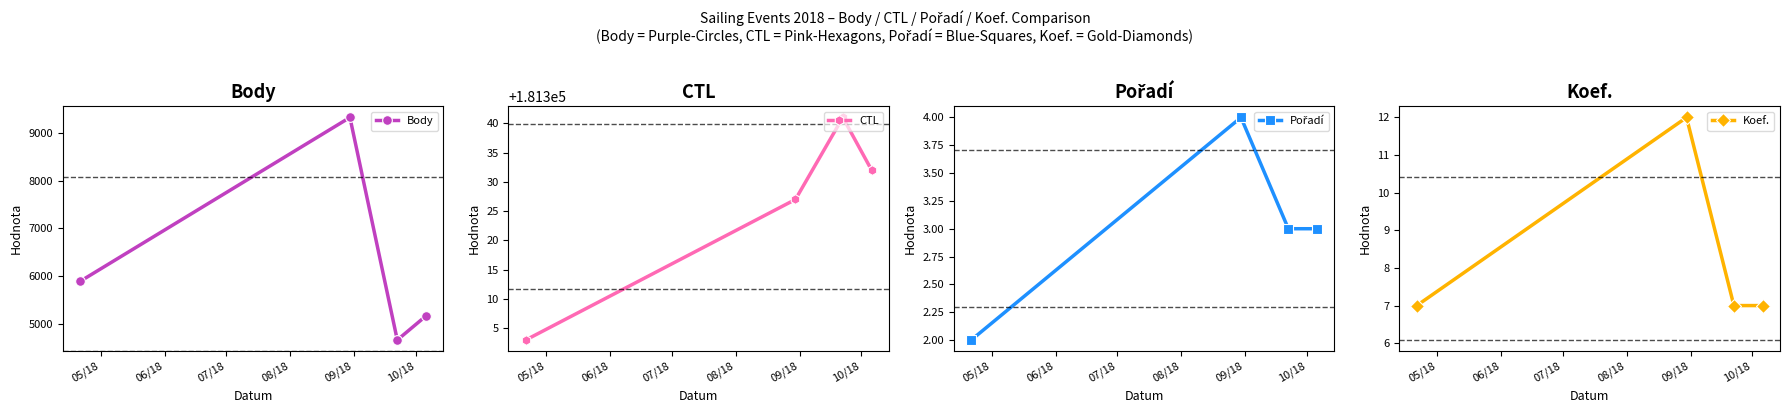

How many Body values are between 5165 and 9332?

3